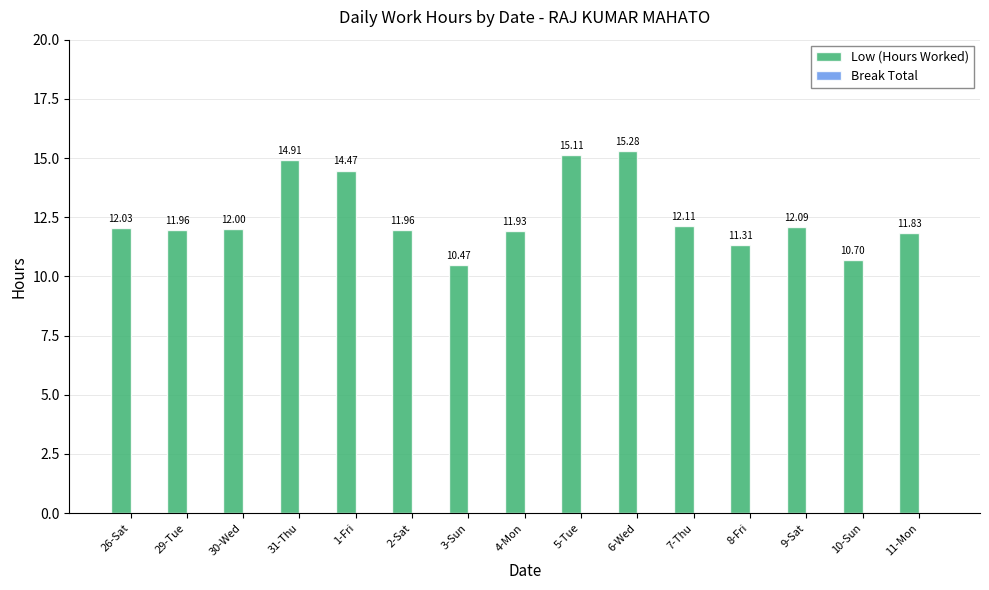

Between 1-Fri and 30-Wed, which is larger?

1-Fri